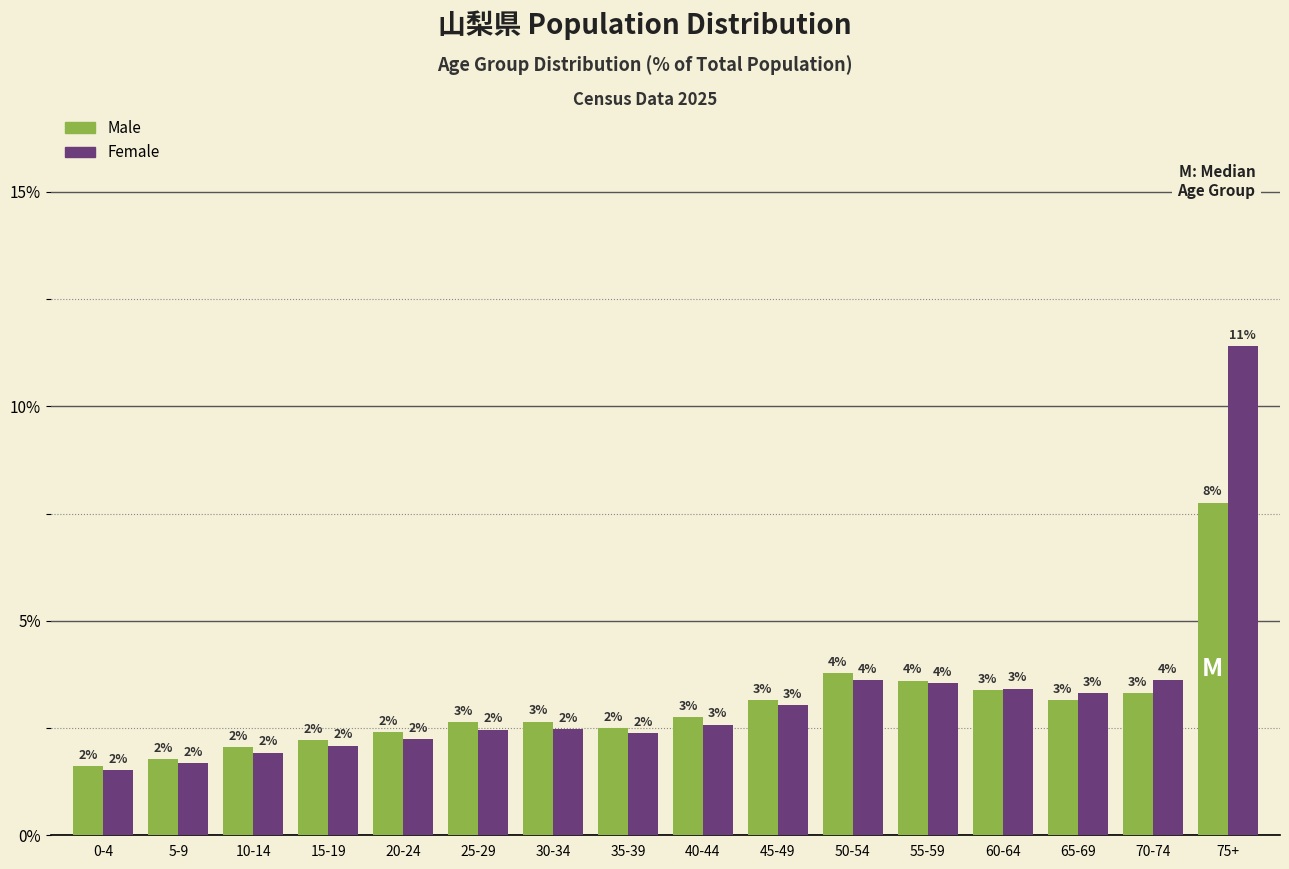

Which category has the highest value across all series?

75+